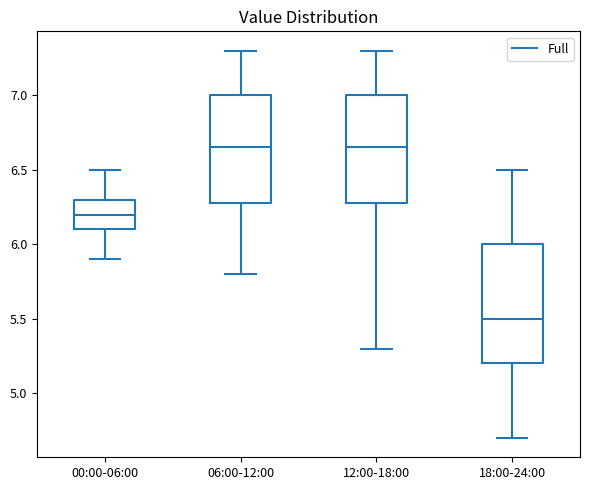

Where is the upper edge of the box for 06:00-12:00 on the y-axis? The values are not printed on the chart, so give them approximately, as read against the axis.

7.00